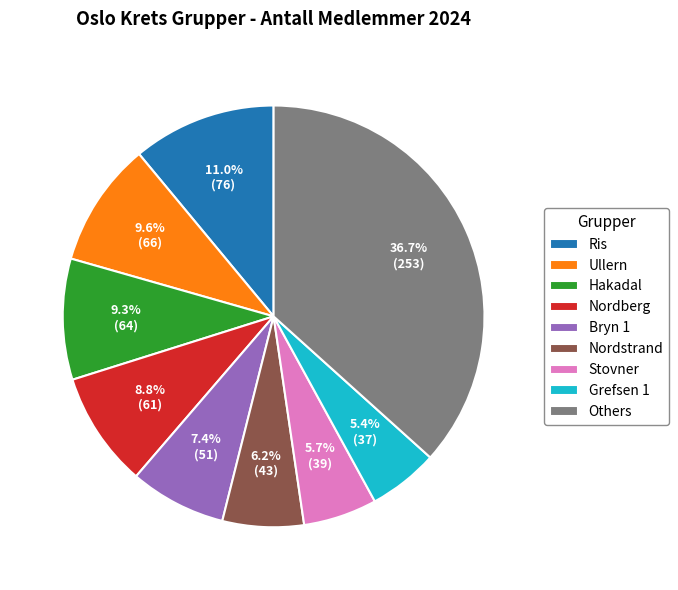

To the nearest percent, what portion does Nordberg represent?

9%